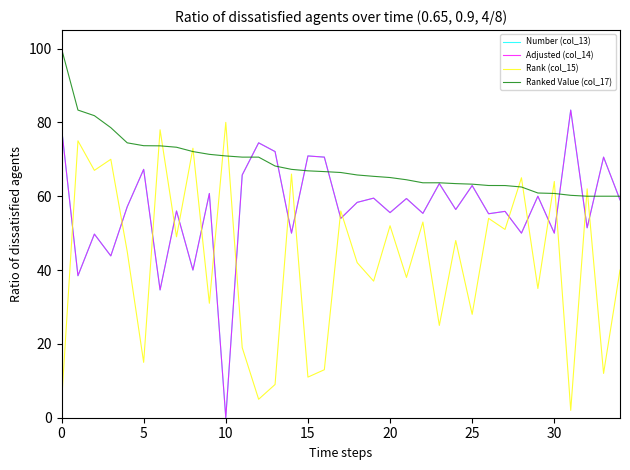

Does the chart have visible grid lines?

No